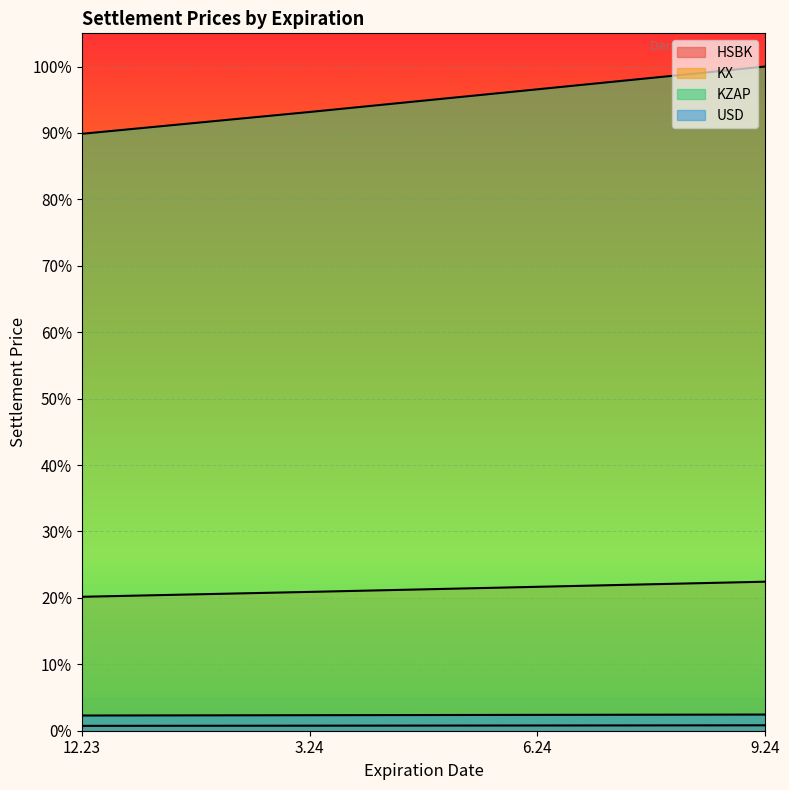

Reading left to right, extract all data points from this chart.

HSBK: 12.23=0.7	3.24=0.8	6.24=0.8	9.24=0.8
KX: 12.23=20.2	3.24=20.9	6.24=21.7	9.24=22.4
KZAP: 12.23=89.9	3.24=93.2	6.24=96.6	9.24=100.0
USD: 12.23=2.3	3.24=2.3	6.24=2.4	9.24=2.4